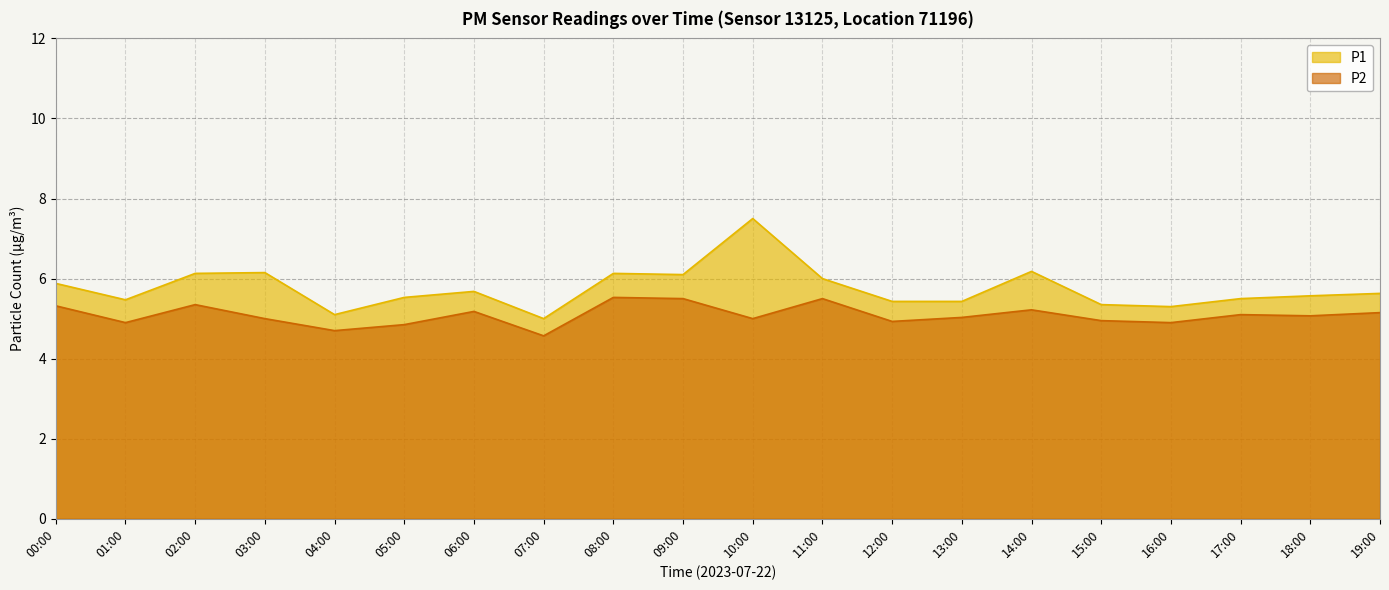

Does the chart display data point markers on the line(s)?

No